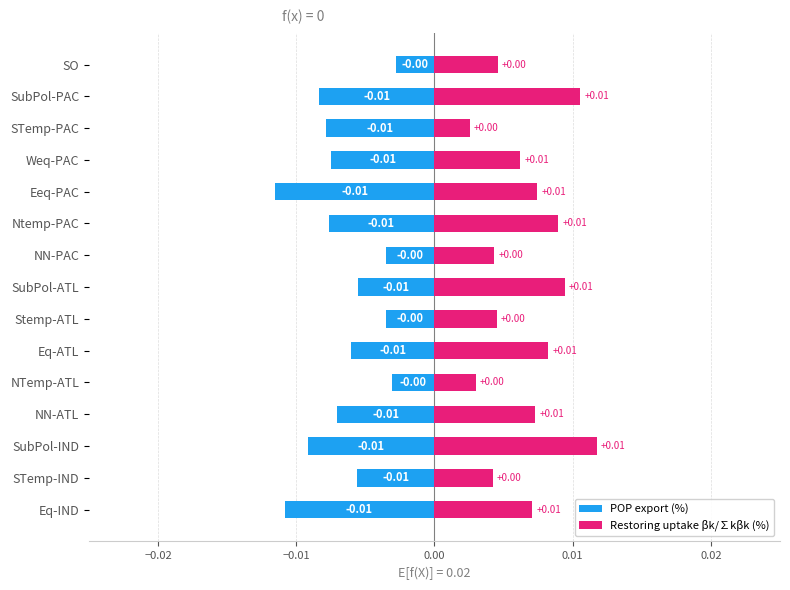

Is it true that Restoring uptake βk/∑kβk (%) equals 0.0 at NN-ATL?

False